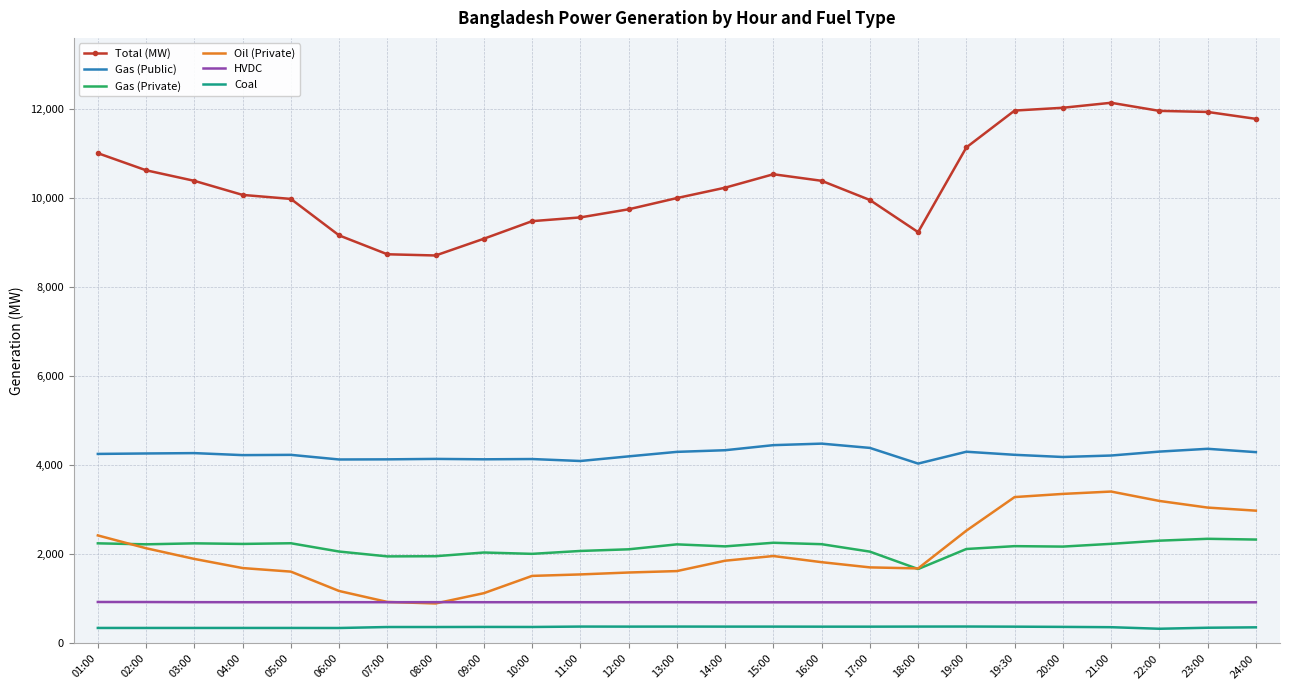

Which series ends up on top after the final intersection of Gas (Private) and Oil (Private)?

Oil (Private)